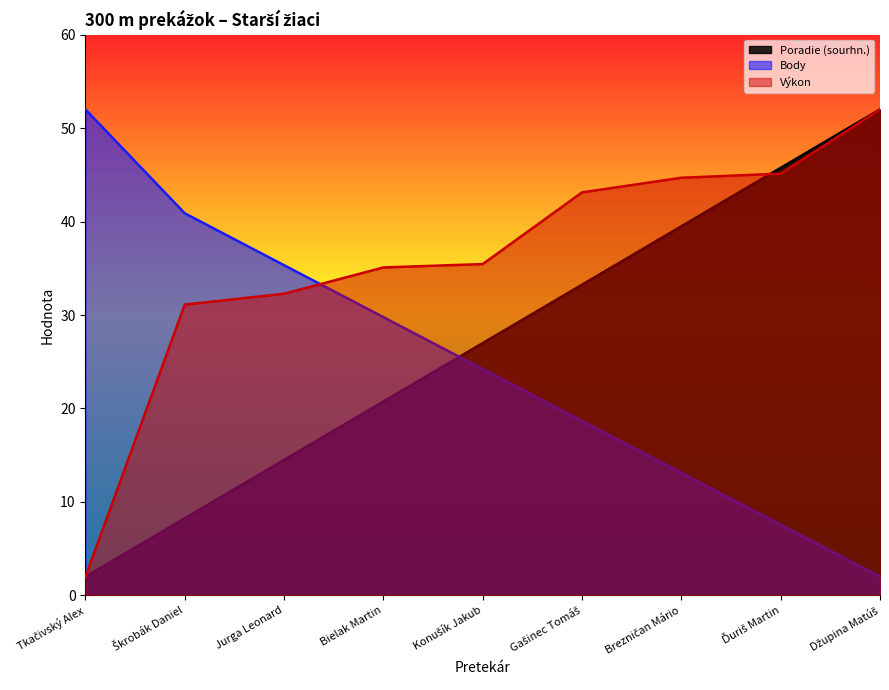

What is the value of the Poradie (sourhn.) point at the 6th from the left?

33.2